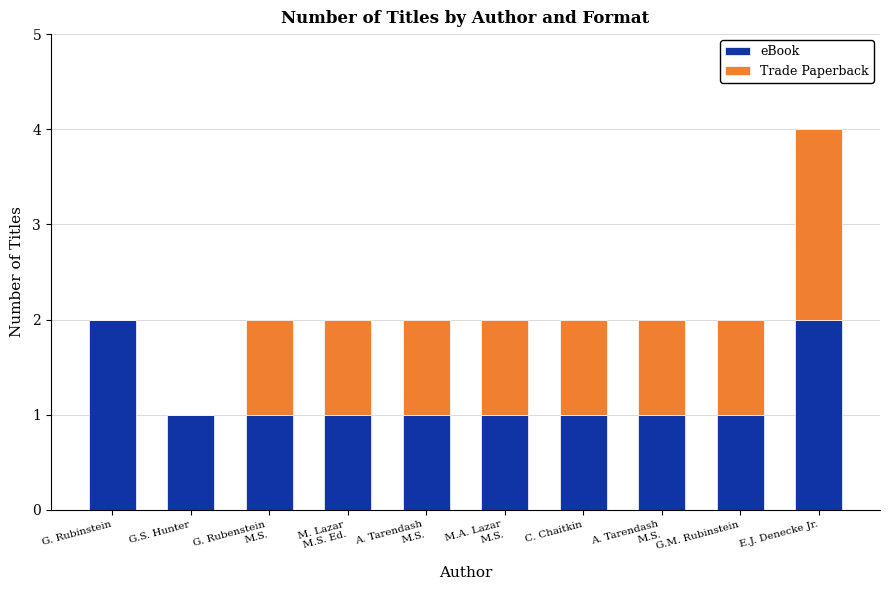

The eBook series shows 0 at A. Tarendash
M.S.. True or false?

False